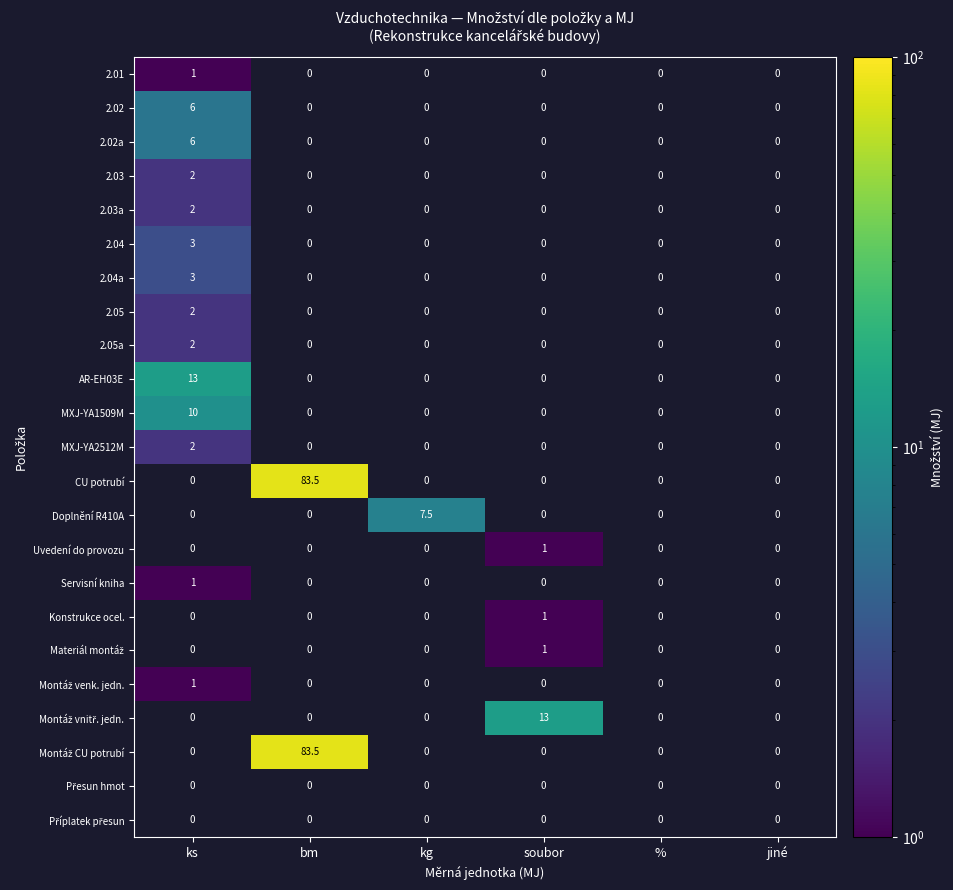

What is the maximum value shown in the chart?

83.5